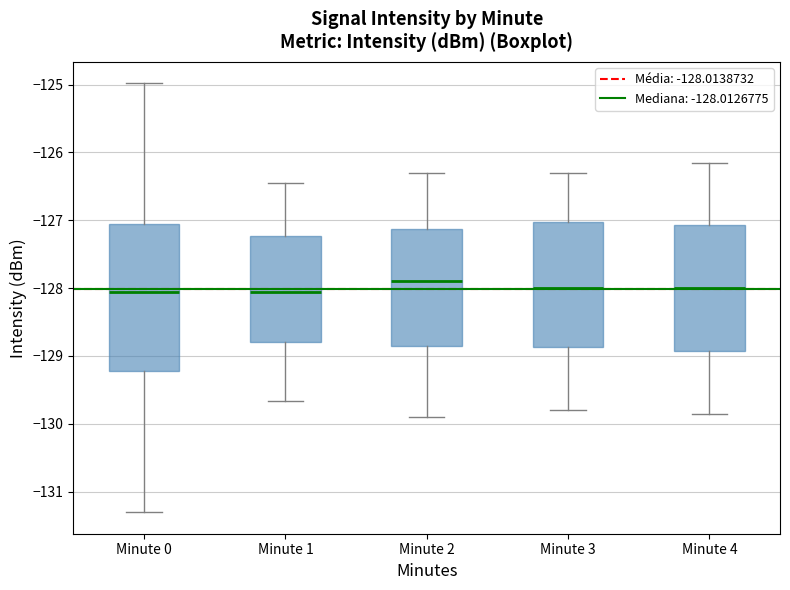

Which box is the tallest, from its lower edge to its upper edge?

Minute 0